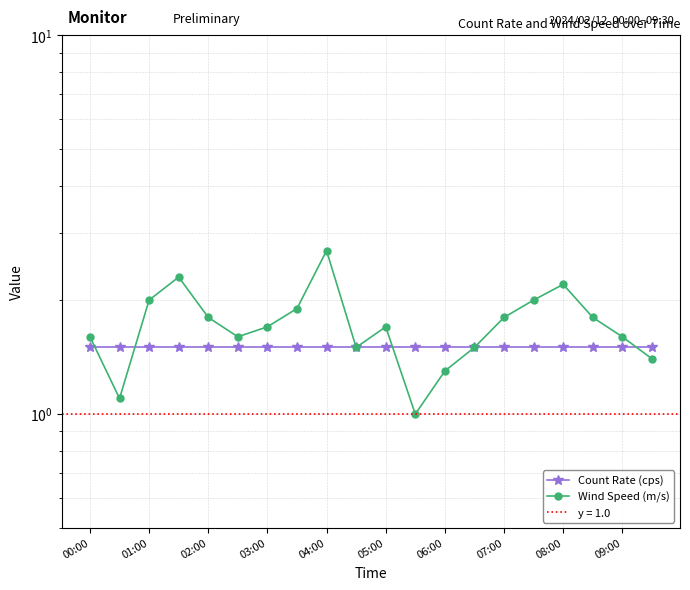

Which series has the largest range (max minus min)?

Wind Speed (m/s)